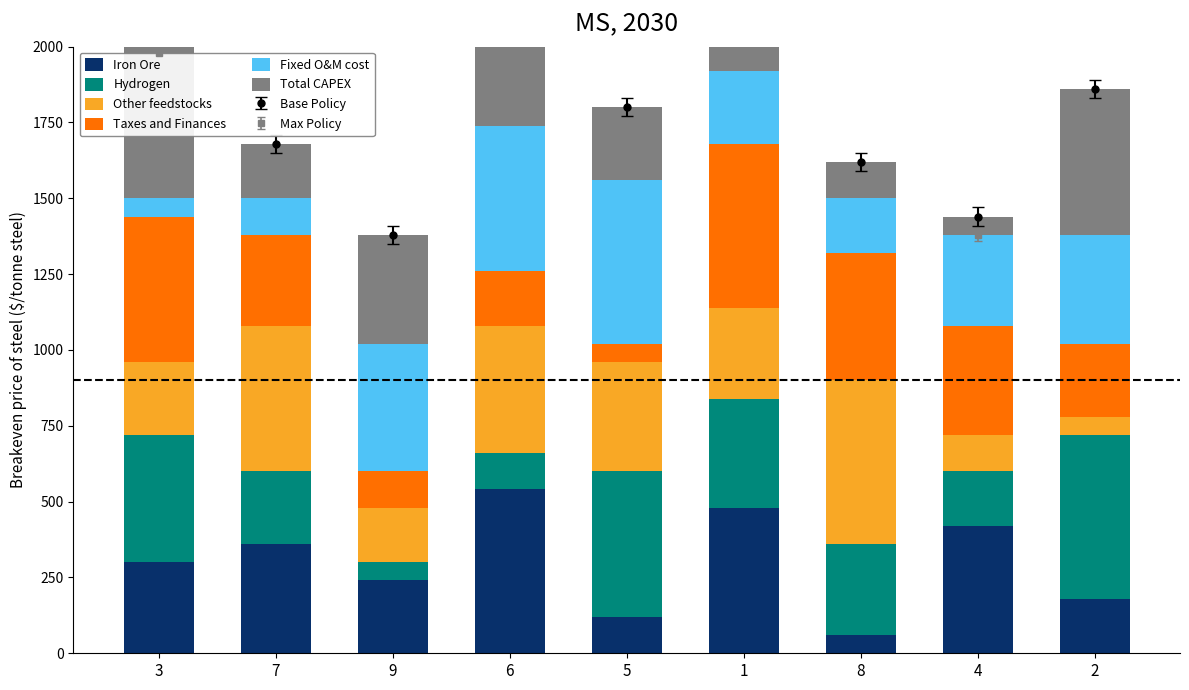

What are all the series names shown in the legend?

Iron Ore, Hydrogen, Other feedstocks, Taxes and Finances, Fixed O&M cost, Total CAPEX